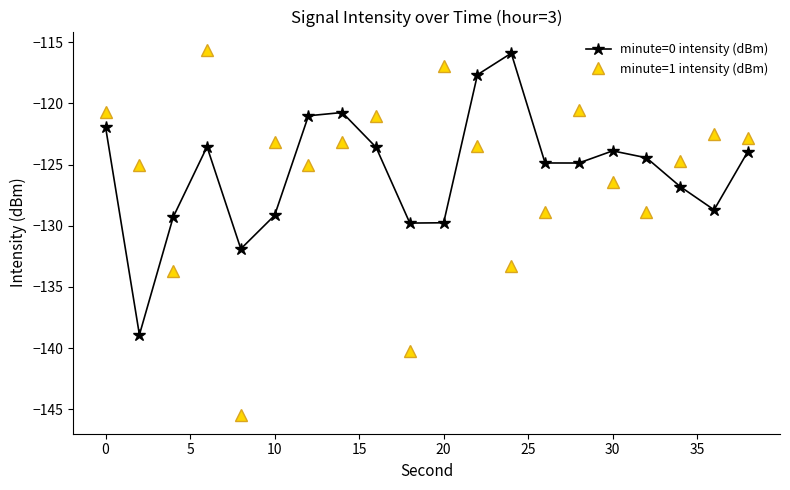

True or false: minute=1 intensity (dBm) has more than 0 interior local peaks.

True